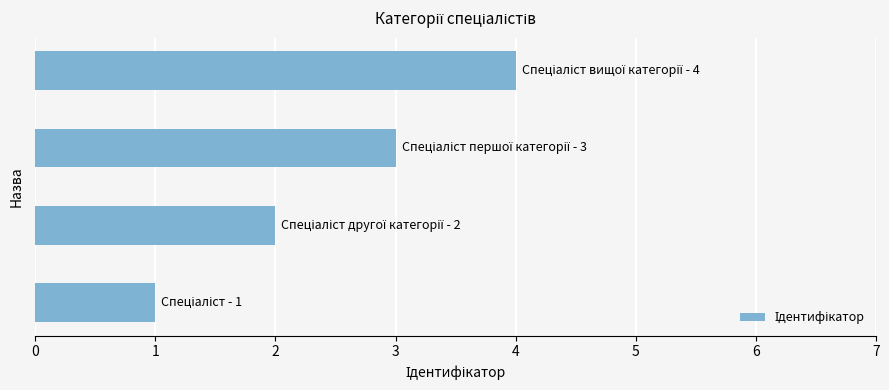

Are the bars grouped side by side (vs. stacked)?

No